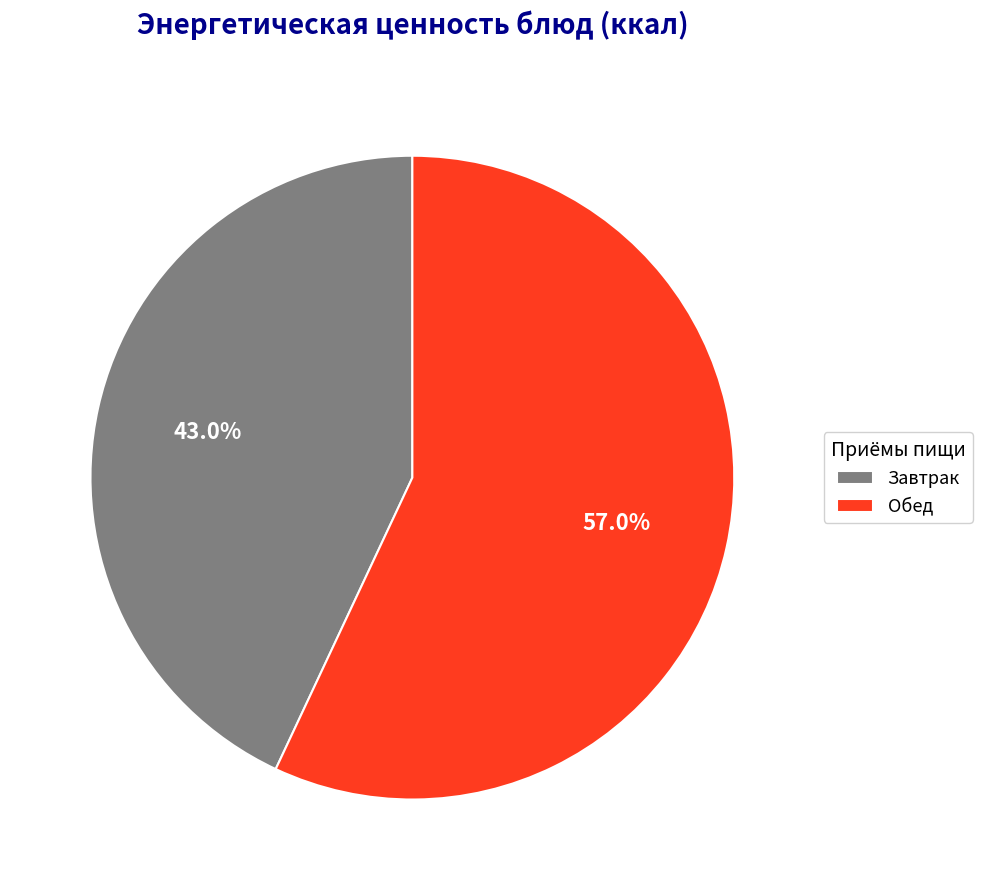

Is there any slice that represents more than half of the pie?

Yes